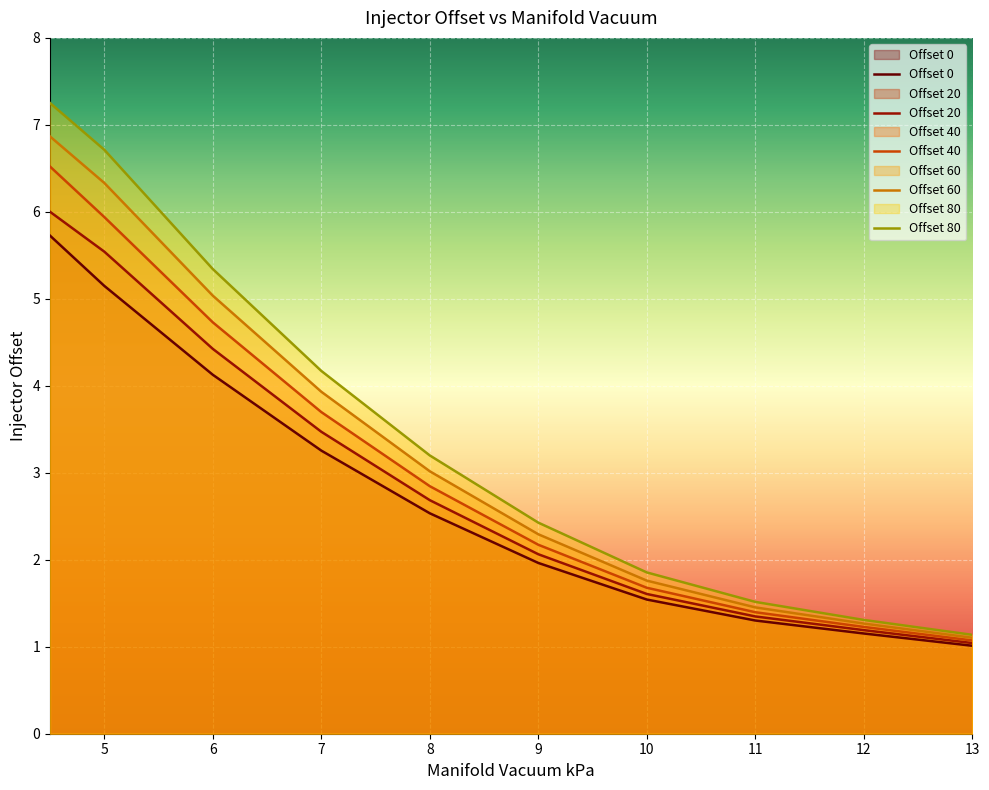

How many values in the 40 series are below 2?

8